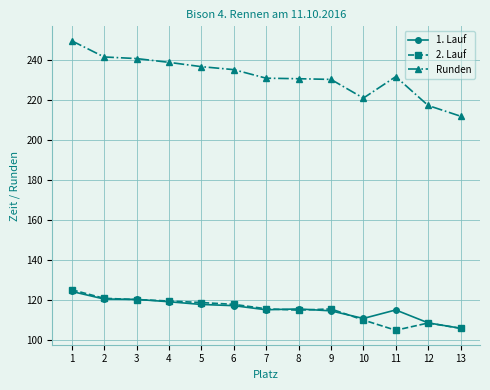

True or false: 1. Lauf has a value of 115.2 at 7.

True